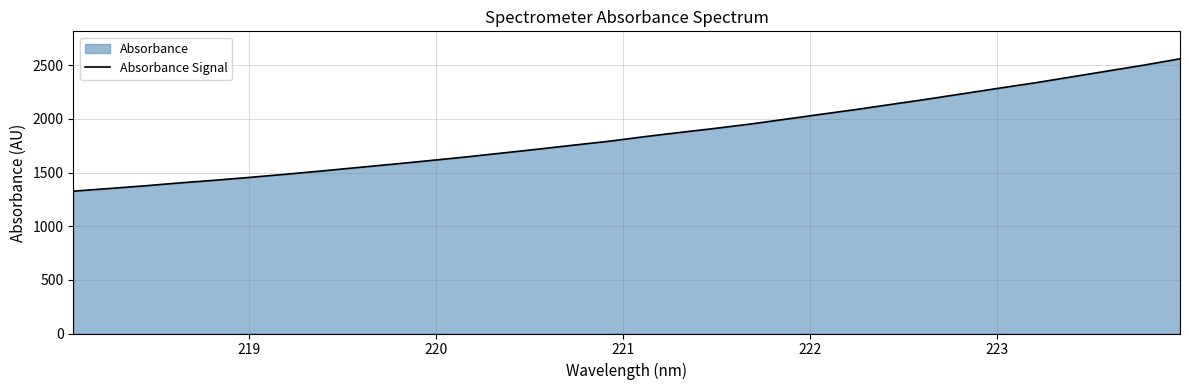

Reading left to right, transcribe all the data shown in this chart.

1326.6	1351.2	1376.4	1404.1	1429.4	1457.0	1485.8	1516.5	1548.2	1579.8	1612.4	1645.8	1681.7	1717.8	1755.4	1792.0	1834.8	1874.6	1912.9	1954.1	1999.8	2046.1	2091.5	2140.0	2188.6	2239.2	2290.0	2339.8	2394.1	2448.0	2502.2	2560.2